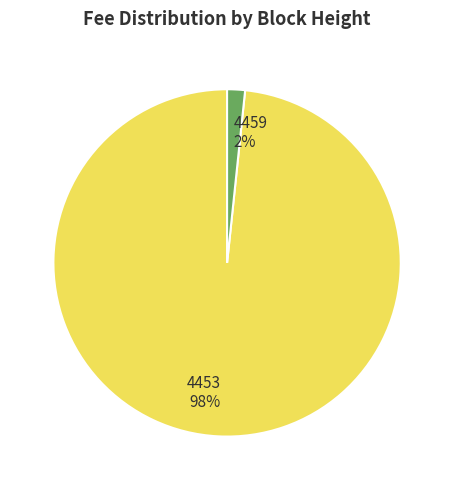

What percentage is the 4453 slice, to the nearest percent?

98%